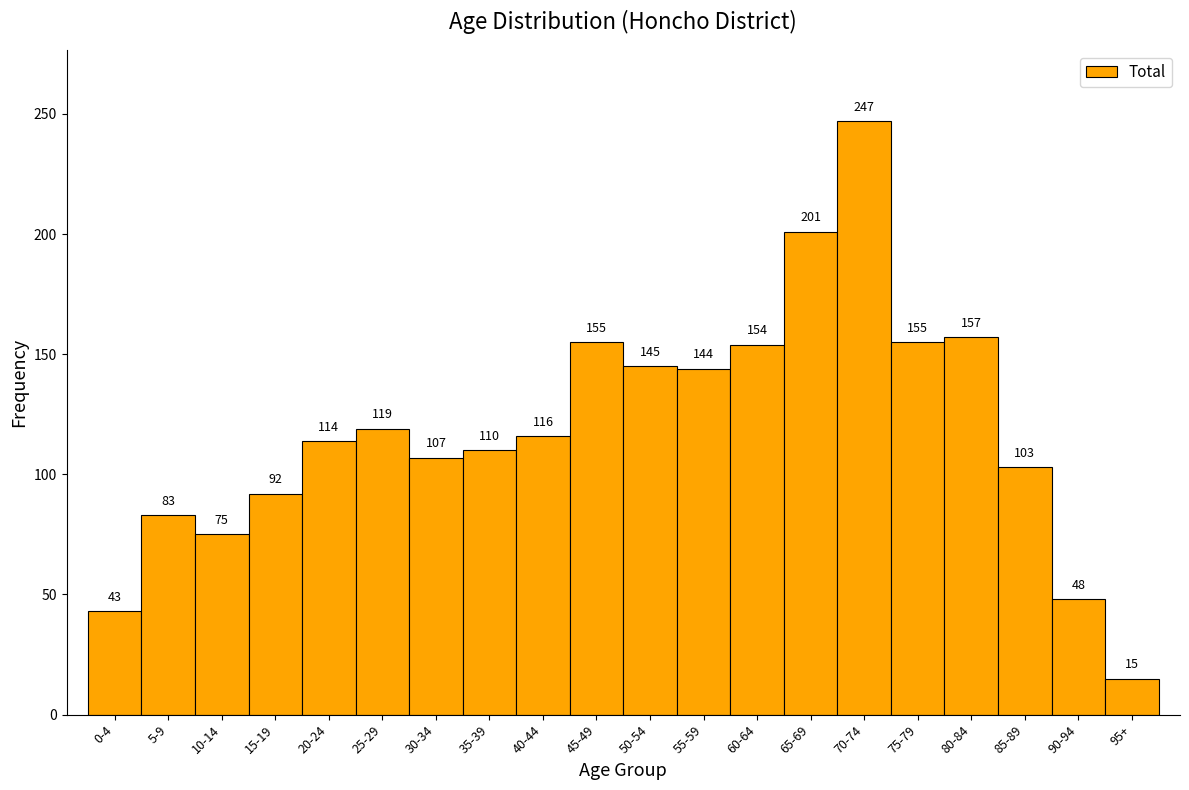

Reading right to left, what are all the values shown in this chart?

95+=15	90-94=48	85-89=103	80-84=157	75-79=155	70-74=247	65-69=201	60-64=154	55-59=144	50-54=145	45-49=155	40-44=116	35-39=110	30-34=107	25-29=119	20-24=114	15-19=92	10-14=75	5-9=83	0-4=43